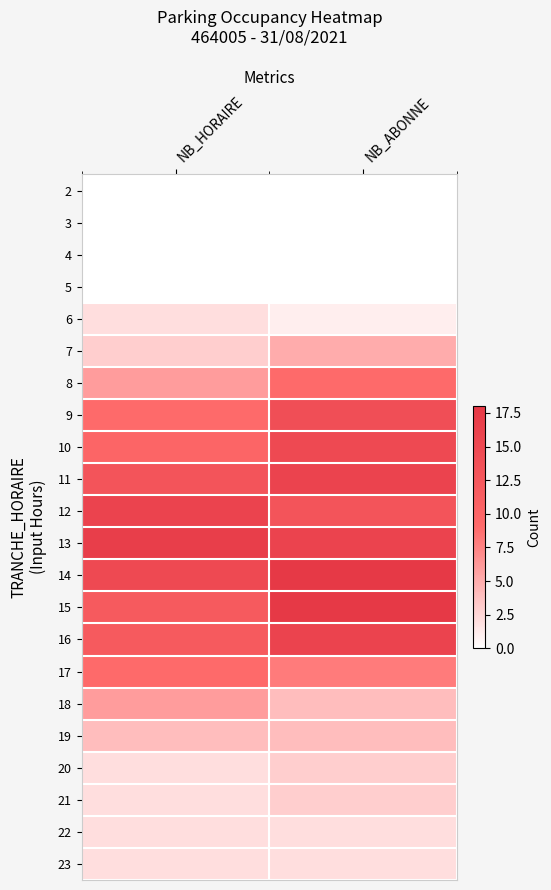

What is the total value across all series at NB_ABONNE?

167